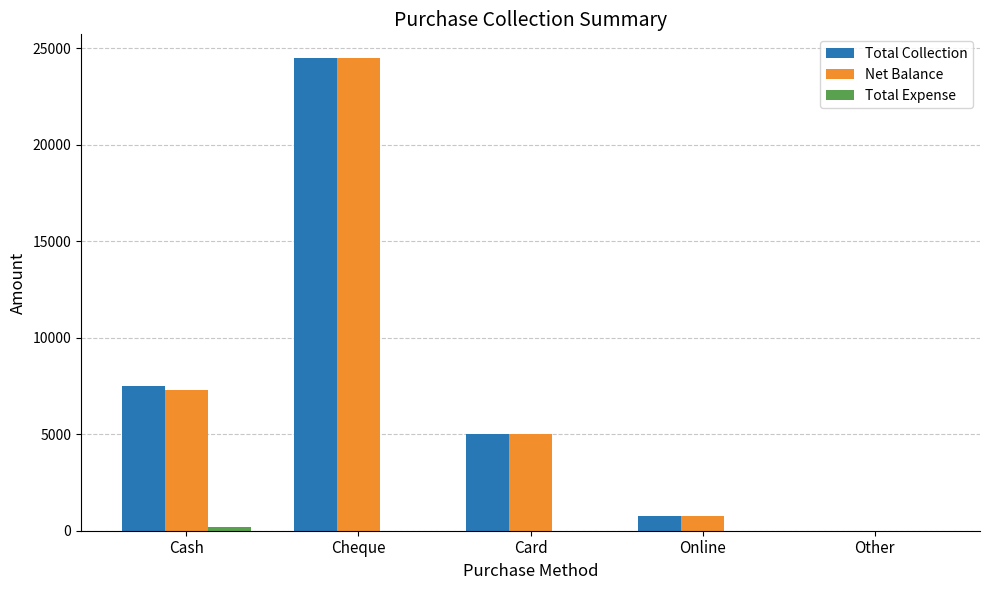

Where is Total Collection nearest to the value 12250?

Cash